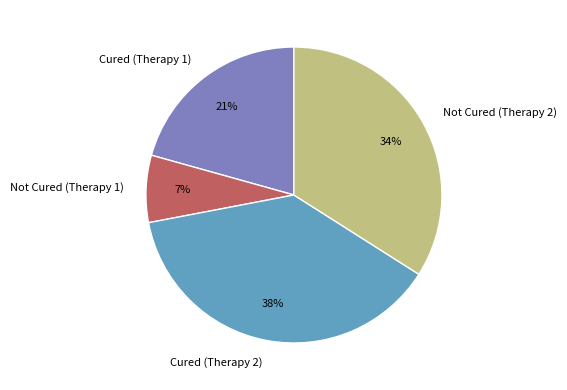

Do Not Cured (Therapy 2) and Cured (Therapy 2) together represent more than half of the pie?

Yes